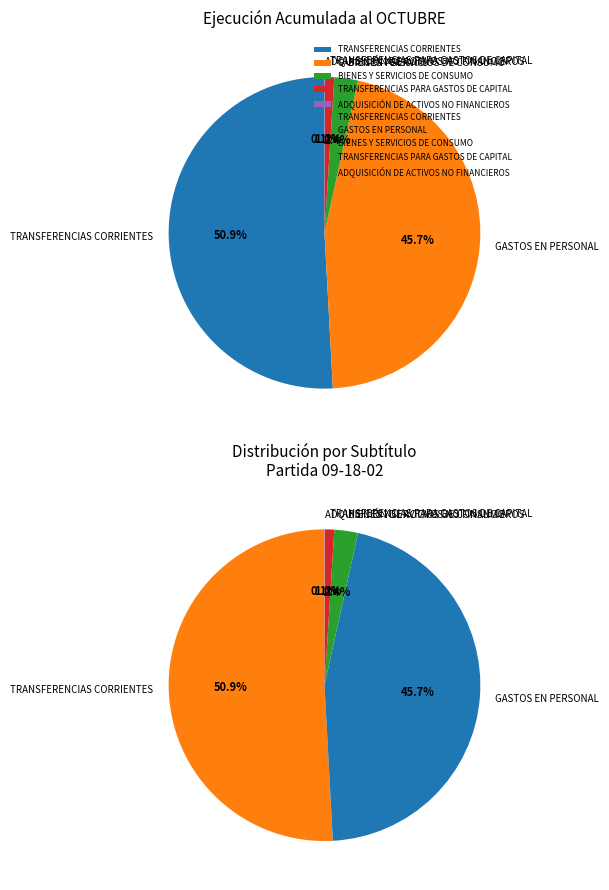

How many segments does this pie chart have?

5